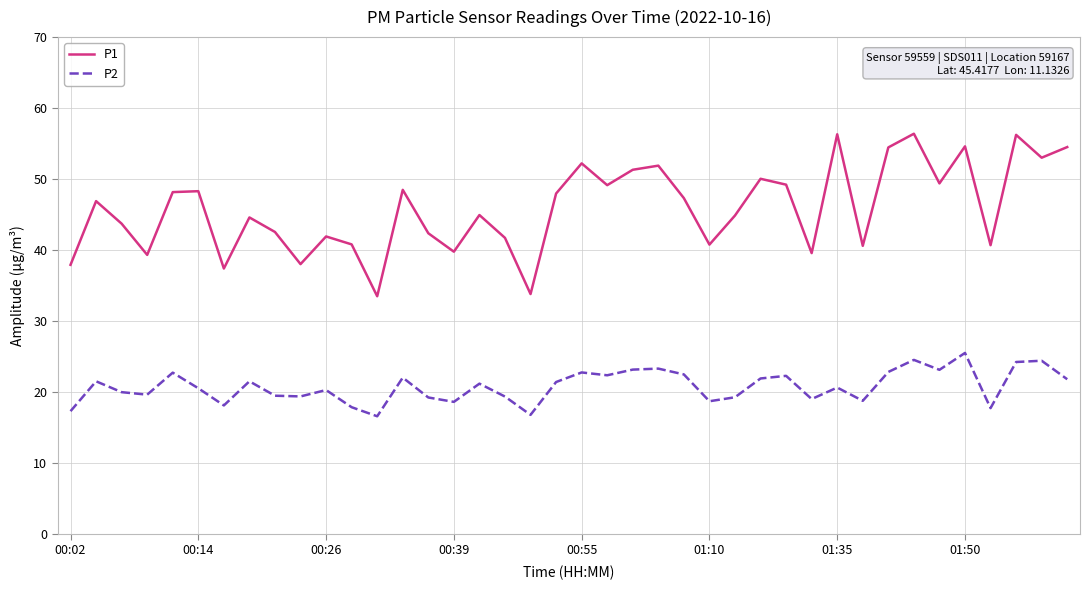

What is the lowest value of the P2 series?

16.6